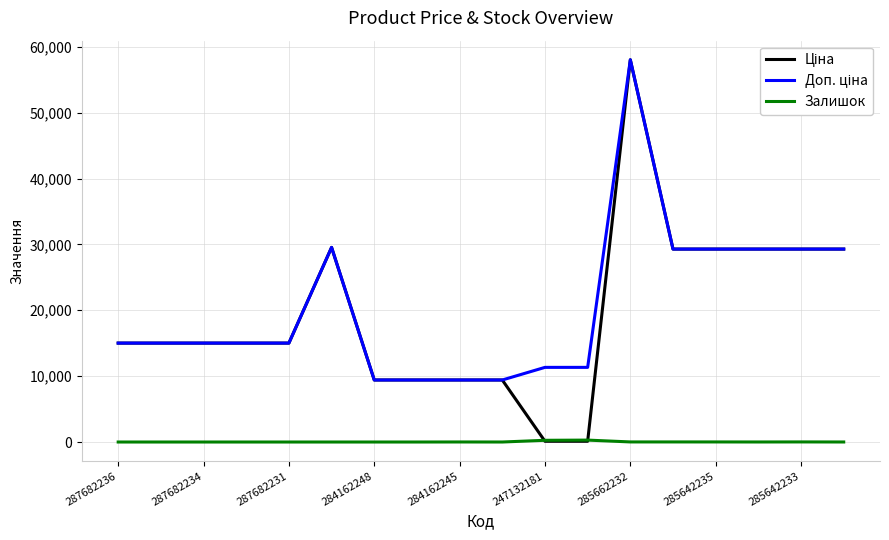

True or false: Доп. ціна and Ціна intersect in this chart.

False